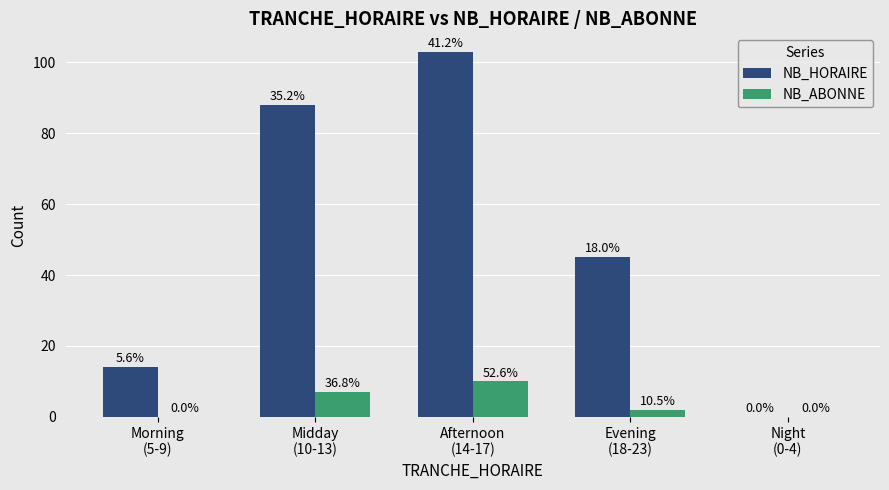

How many groups of bars are there?

5